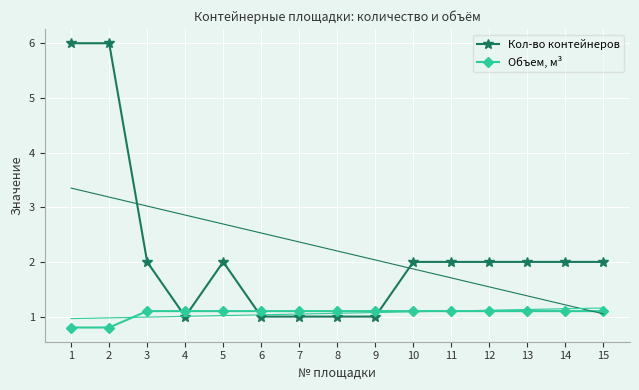

What is the sum of all Объем, м³ values?

15.9